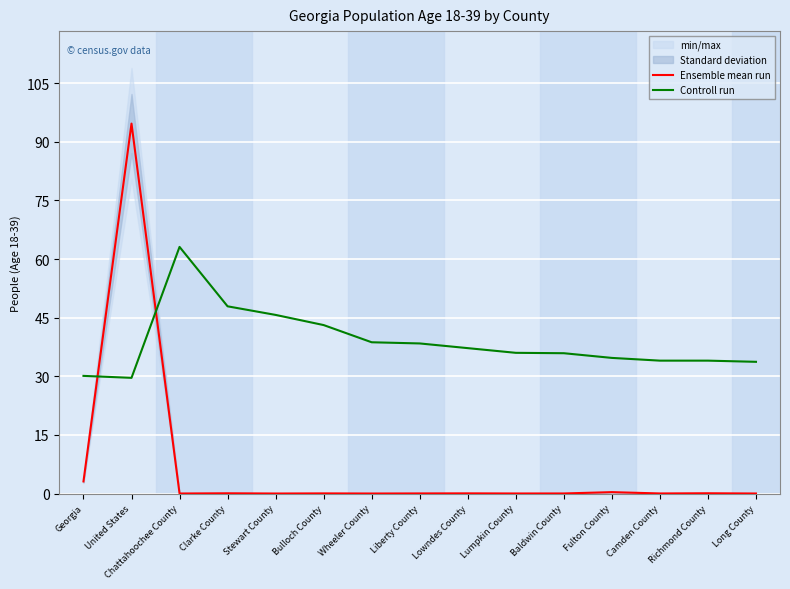

True or false: Controll run and Ensemble mean run intersect in this chart.

True